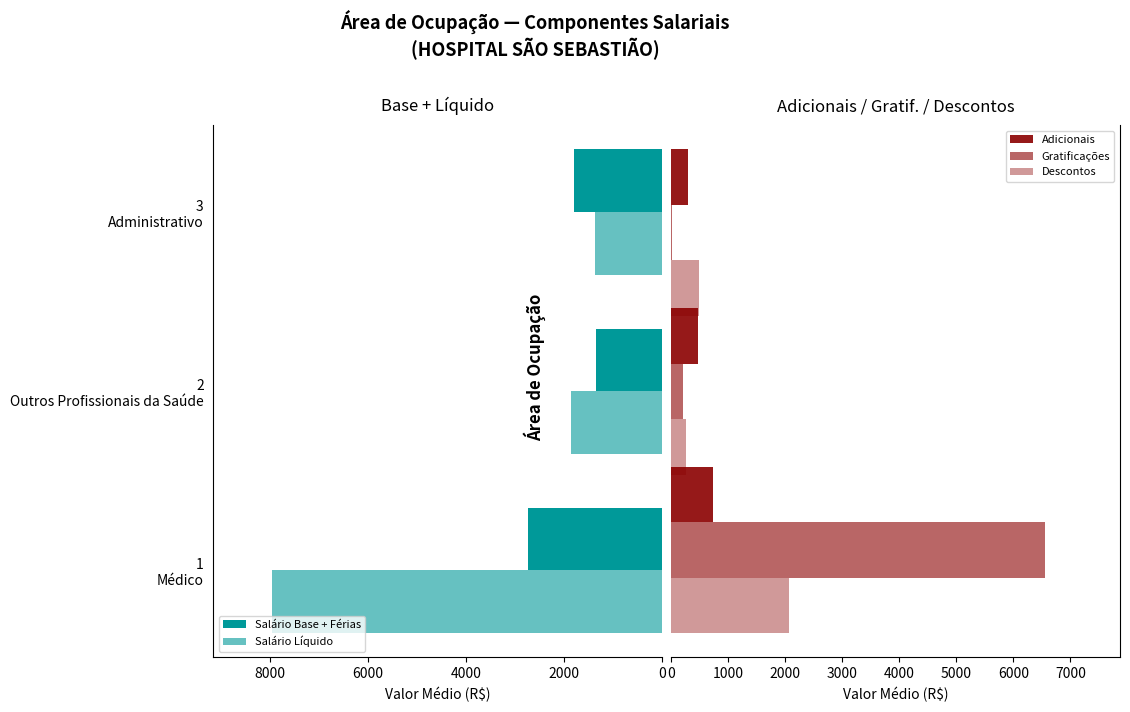

Is the value of Salário Base + Férias at 0 greater than the value of Adicionais at 0?

Yes